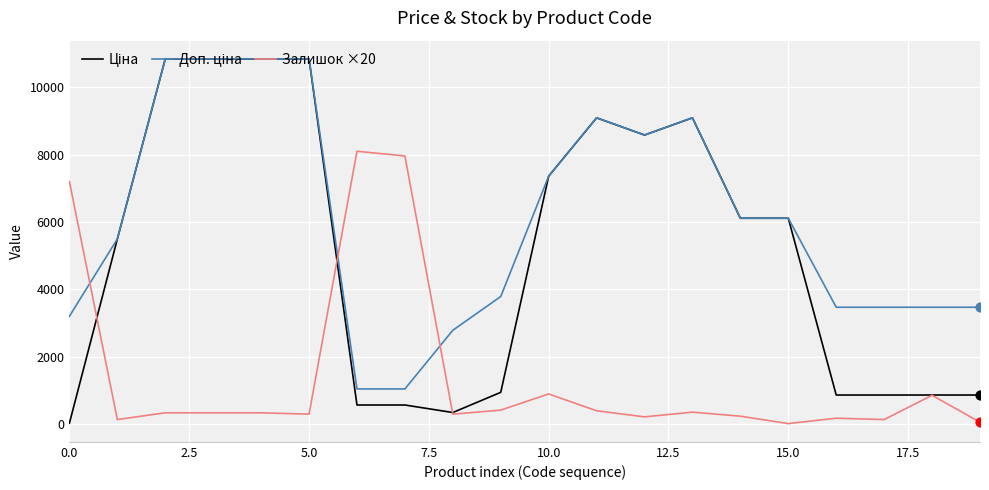

What is the greatest value displayed?

10840.1